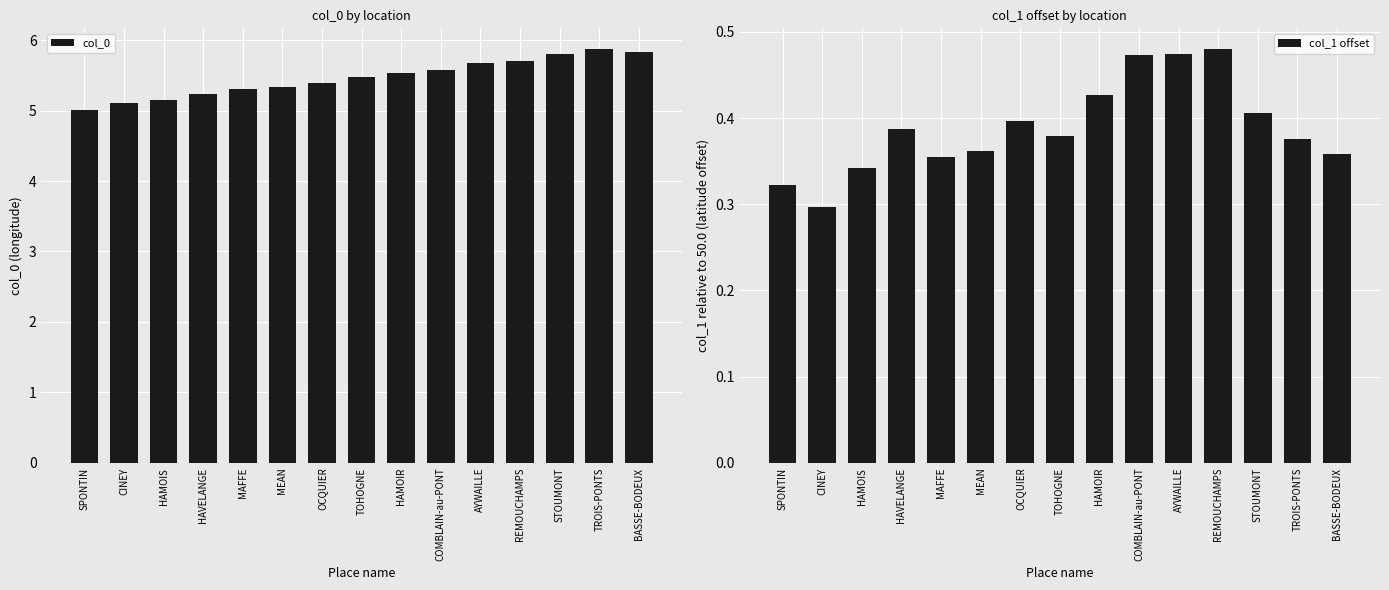

The col_0 series shows 2.4 at COMBLAIN-au-PONT. True or false?

False